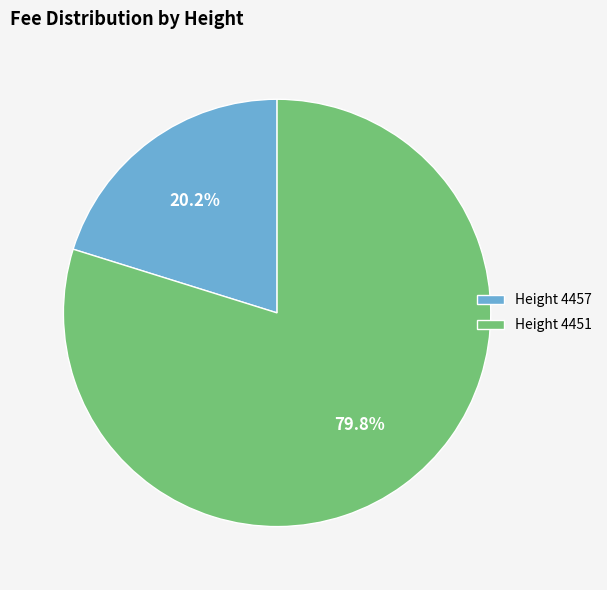

What percentage is NOT represented by Height 4457?

79.8%